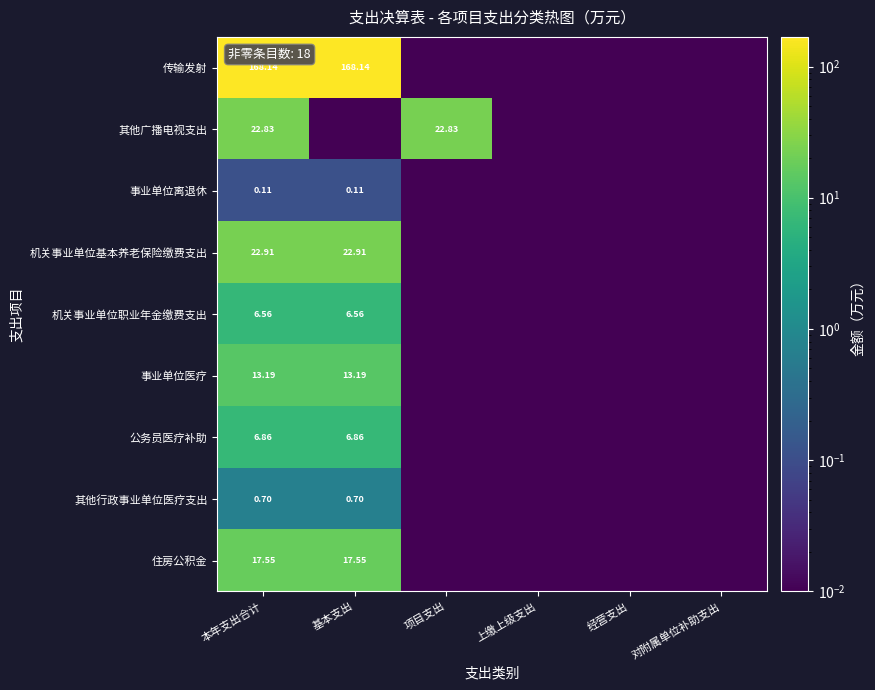

How many categories are shown in the chart?

6